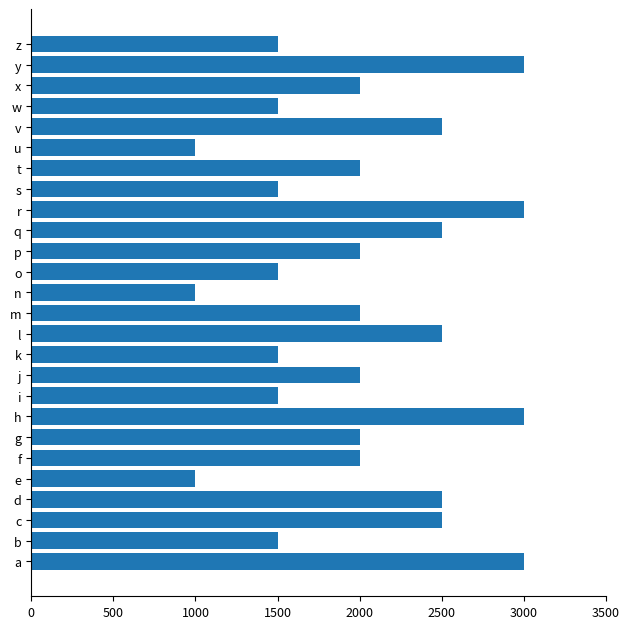

True or false: the data shows 2000 at x.

True